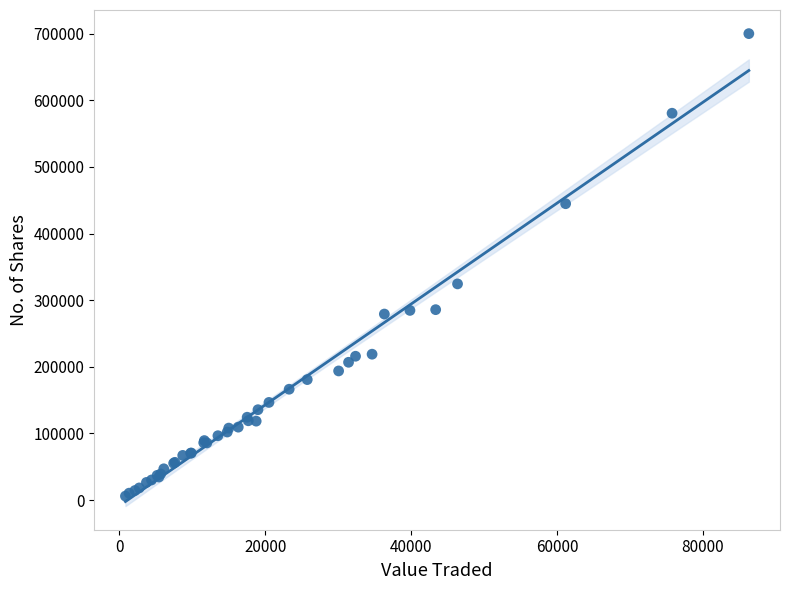

What Y value in the scatter plot is closest to 352979?

324426